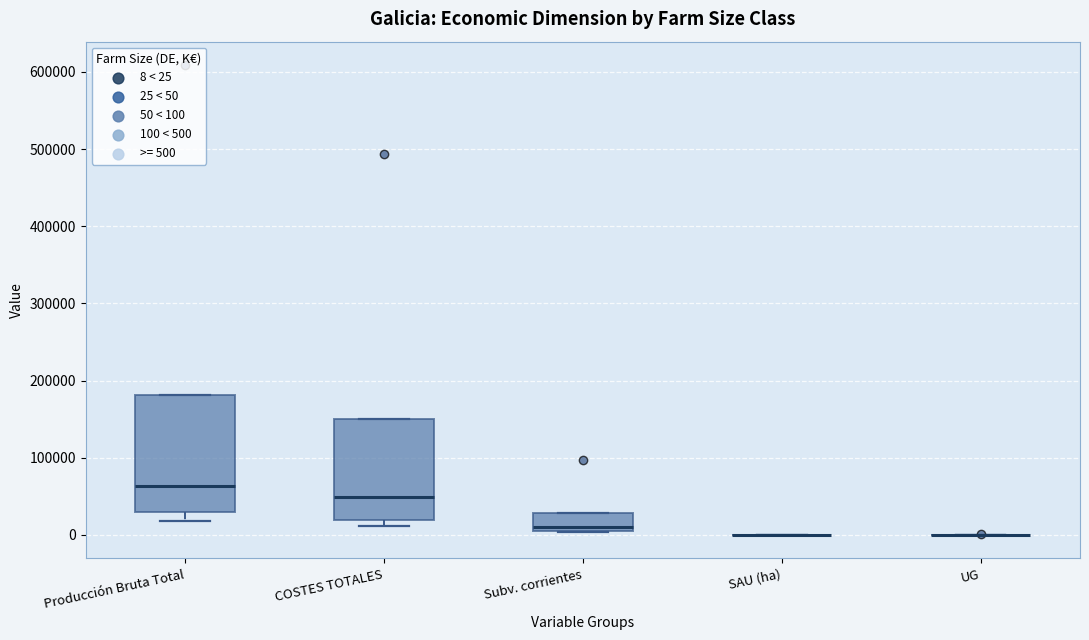

Reading left to right, read every box against the y-axis: the position of its median line, the range the box covers, and the ends of its whiskers. The values are not printed on the chart, so give them approximately, as read against the axis.

Producción Bruta Total: median 60000, box 30000 to 180000, whiskers 20000 to 180000
COSTES TOTALES: median 50000, box 20000 to 150000, whiskers 10000 to 150000
Subv. corrientes: median 10000 (just above the box's lower edge), box 10000 to 30000, whiskers 0 to 30000
SAU (ha): box collapsed to a line at 0, whiskers 0 to 0
UG: box collapsed to a line at 0, whiskers 0 to 0